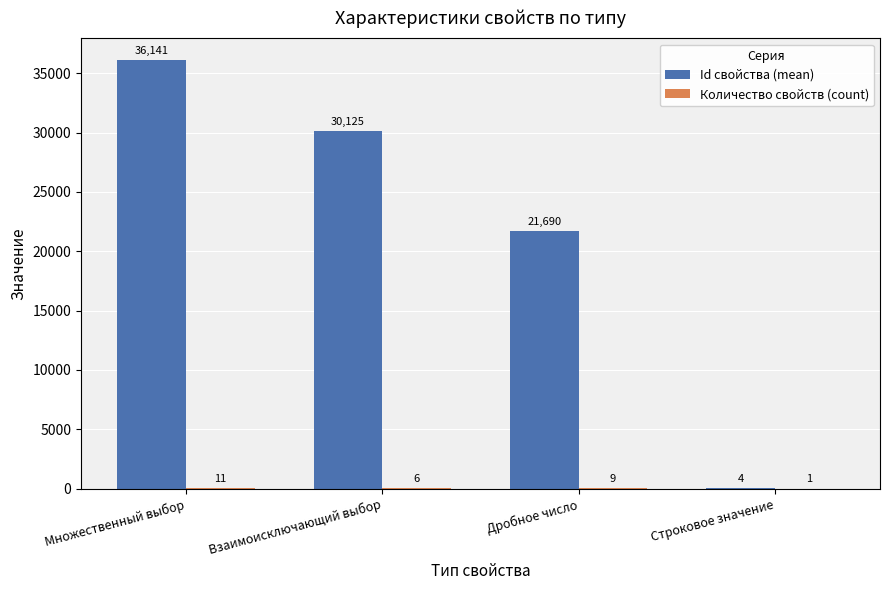

Which category has the highest value across all series?

Множественный выбор